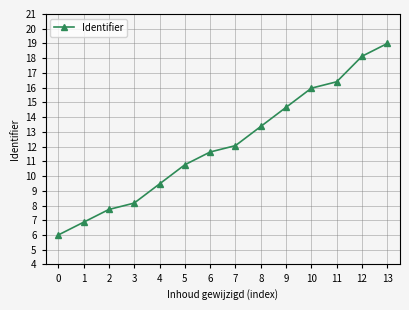

Reading left to right, what are all the values shown in this chart?

6.0	6.9	7.7	8.2	9.5	10.8	11.6	12.1	13.4	14.7	16.0	16.4	18.1	19.0